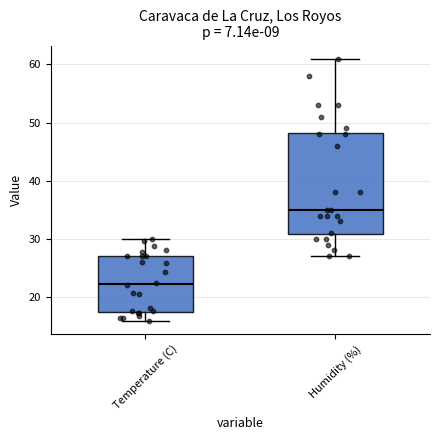

Reading left to right, transcribe this box plot: for each box, give where its median line is, the range the box spans, and where its two whiskers end, as read against the y-axis. The values are not printed on the chart, so give them approximately, as read against the axis.

Temperature (C): median 22, box 17 to 27, whiskers 16 to 30
Humidity (%): median 35, box 31 to 48, whiskers 27 to 61